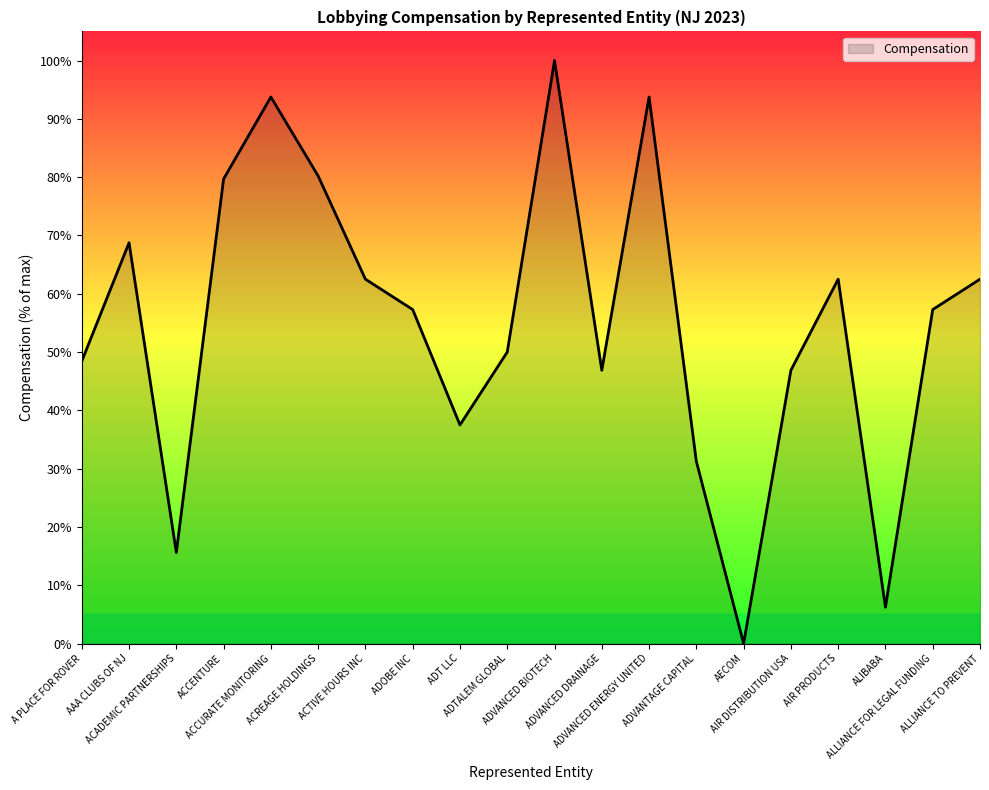

What is the difference between the maximum and minimum values?

100.0